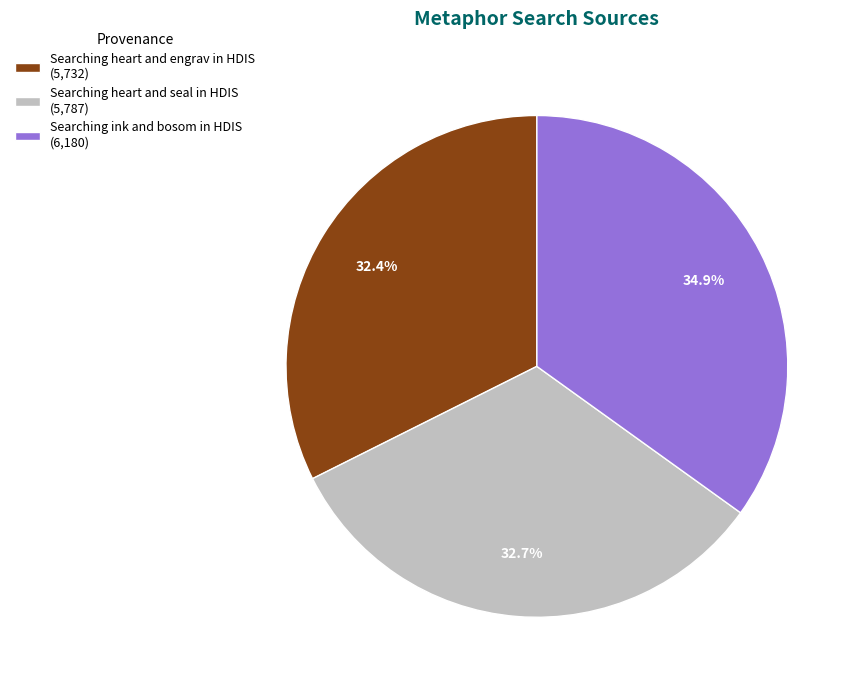

What is the ratio of the value at Searching heart and seal in HDIS (5,787) to the value at Searching heart and engrav in HDIS (5,732)?

1.0